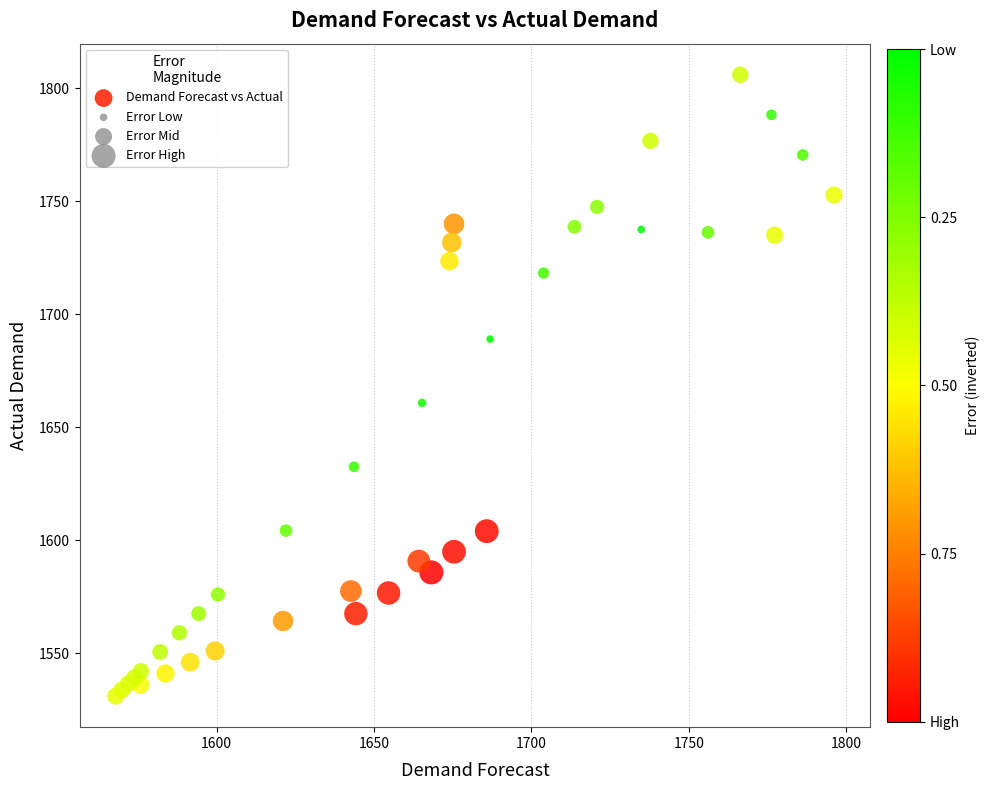

What Y value in the scatter plot is closest to 1668?

1660.8